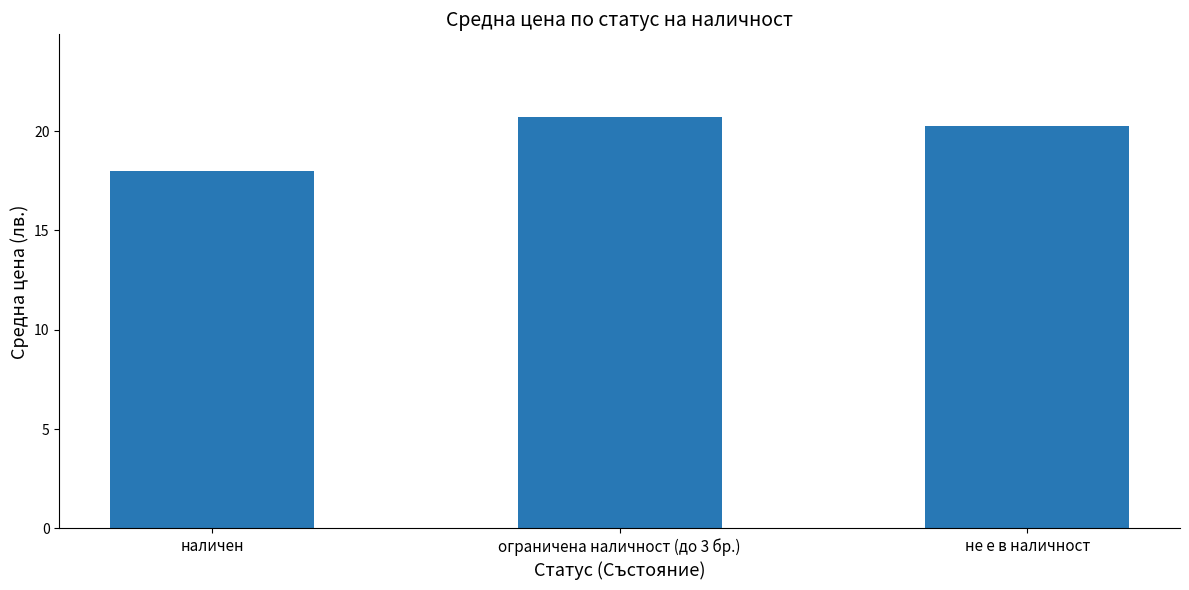

Is it true that the value at не е в наличност is 20.3?

True